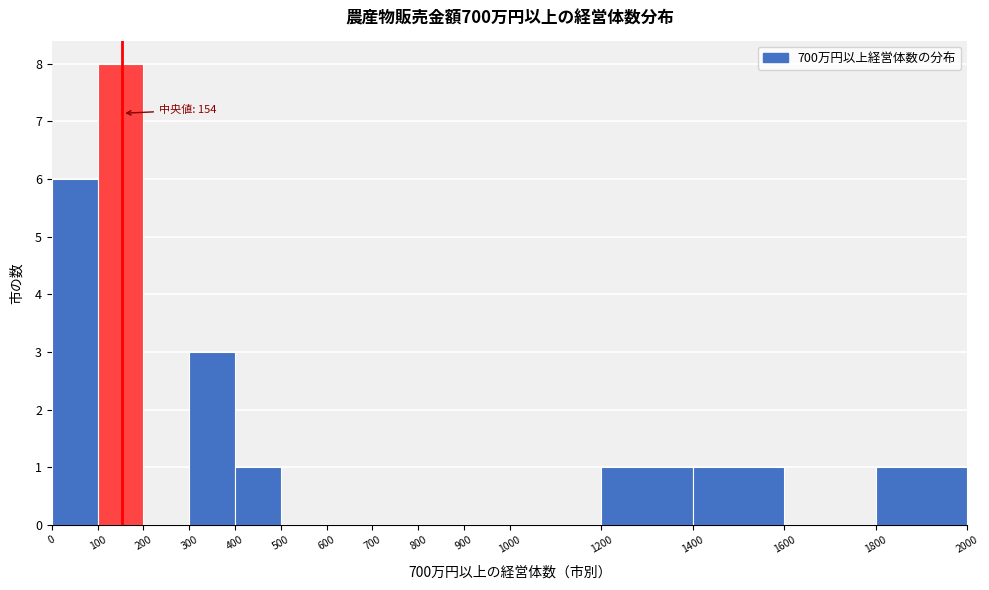

Over which range of the x-axis is the bar tallest?

100 to 200